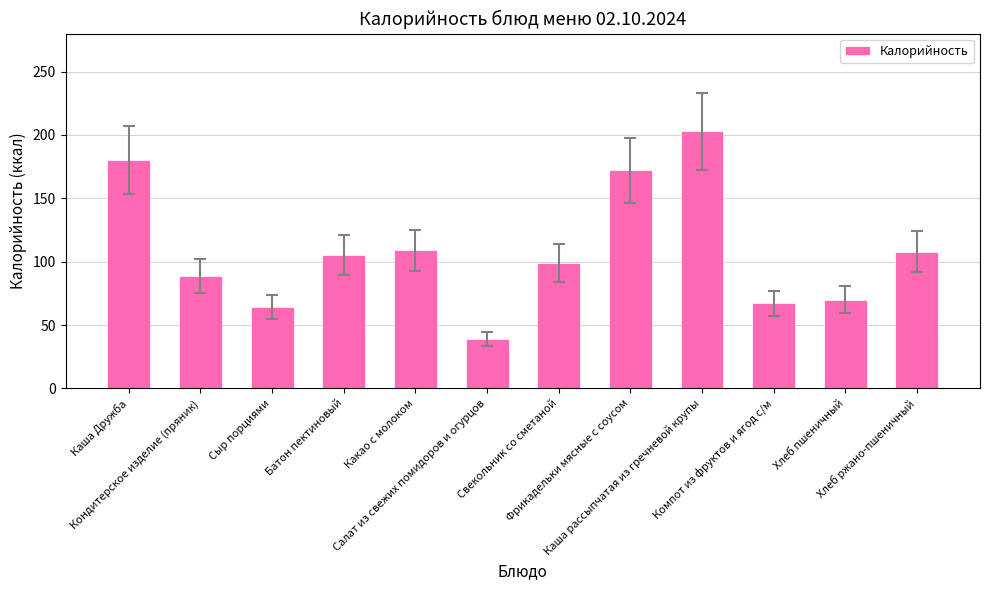

True or false: the data shows 110 at Компот из фруктов и ягод с/м.

False